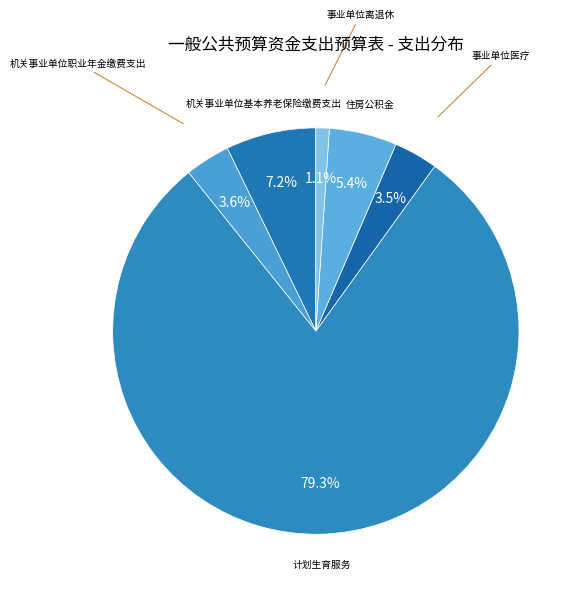

Count the number of slices in the pie.

6